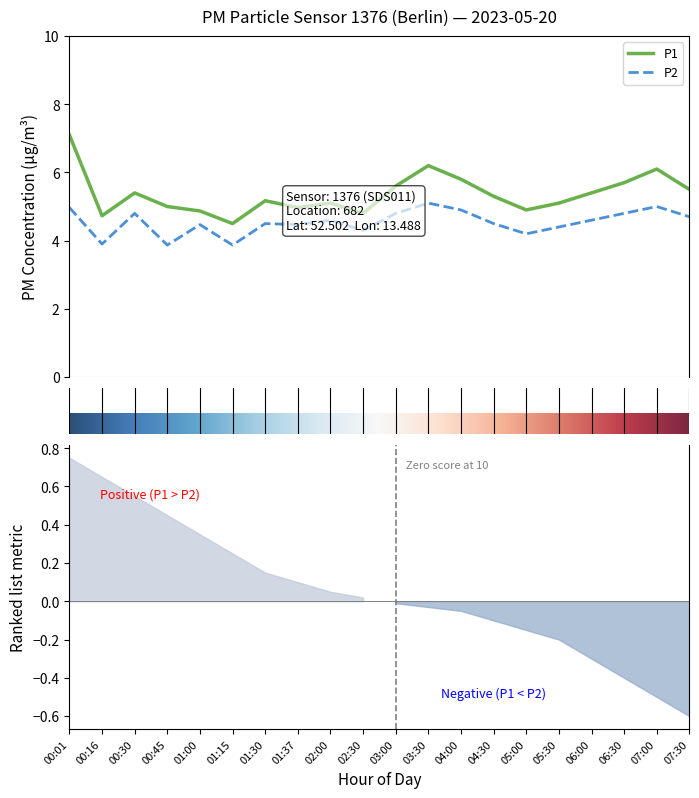

Reading left to right, list all the values displayed in this chart.

P1: 7.1	4.7	5.4	5.0	4.9	4.5	5.2	5.0	5.1	4.8	5.6	6.2	5.8	5.3	4.9	5.1	5.4	5.7	6.1	5.5
P2: 5.0	3.9	4.8	3.9	4.5	3.9	4.5	4.5	4.6	4.3	4.8	5.1	4.9	4.5	4.2	4.4	4.6	4.8	5.0	4.7